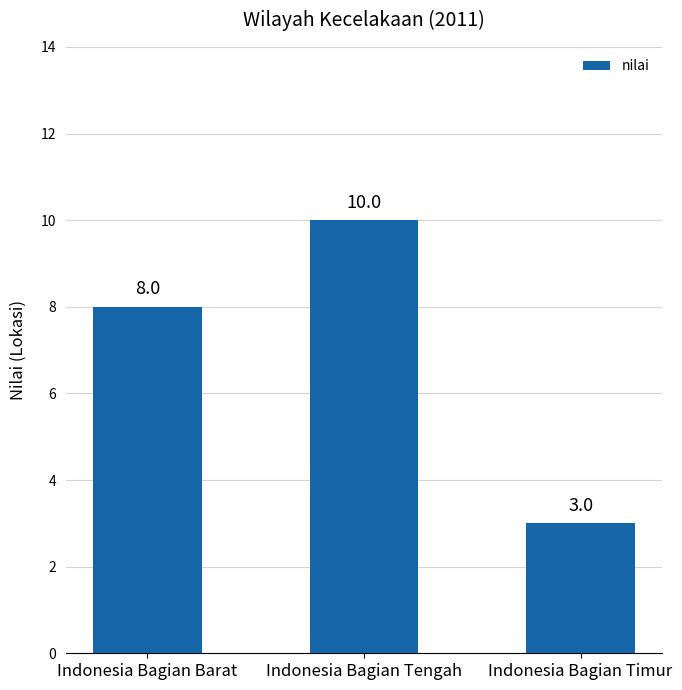

What is the greatest value displayed?

10